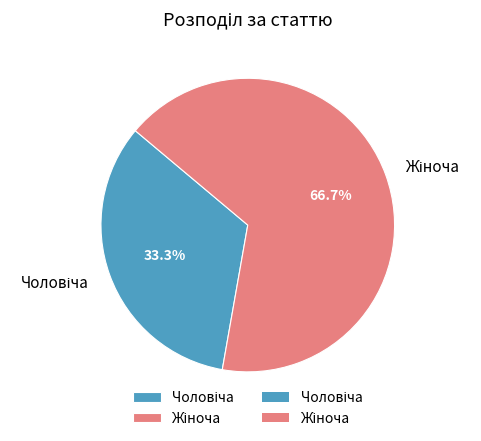

Is there a majority slice in this chart?

Yes